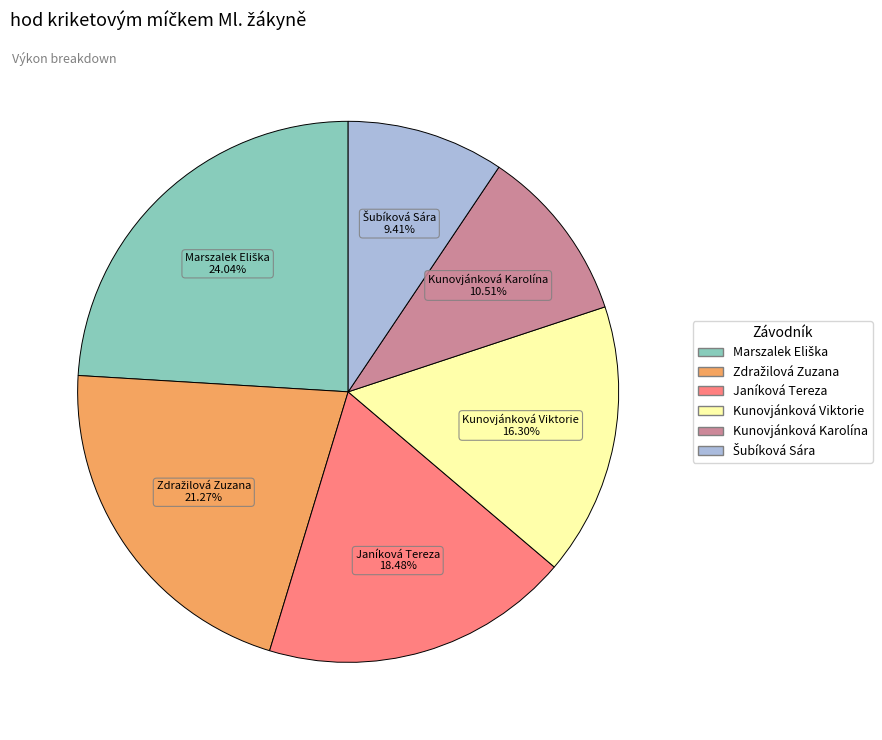

Is there any slice that represents more than half of the pie?

No